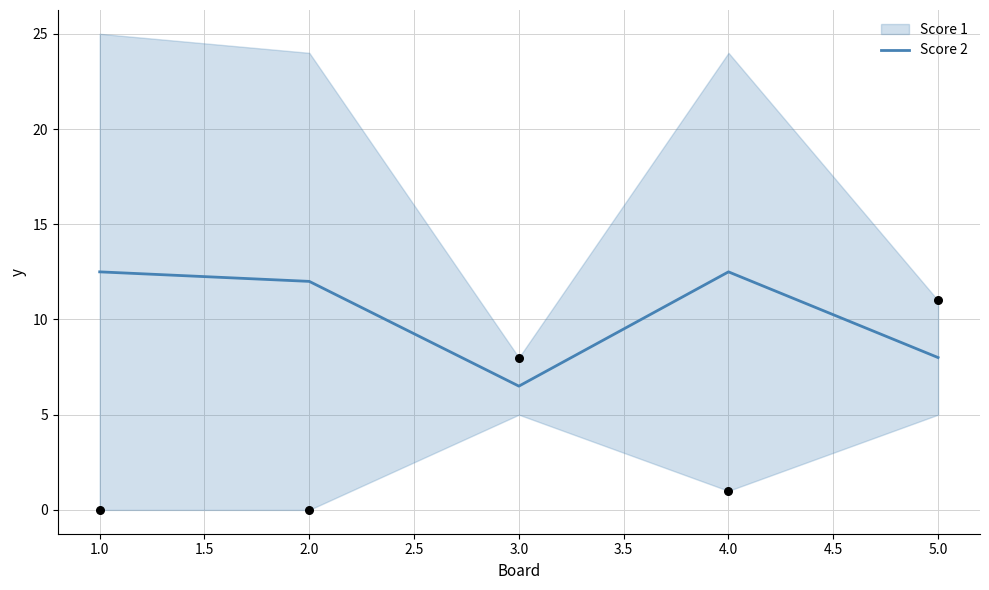

The Score 2 series shows 4.6 at 2.0. True or false?

False